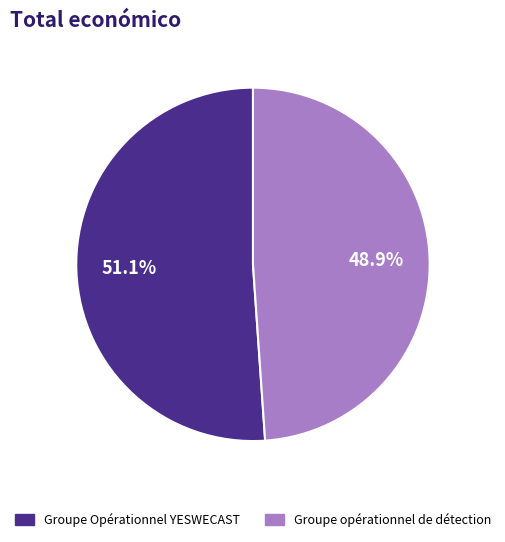

To the nearest percent, what percentage of the pie is Groupe Opérationnel YESWECAST?

51%